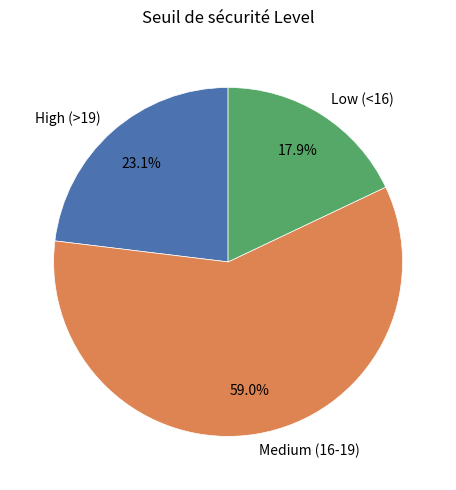

Rank the categories by value from lowest to highest.

Low (<16), High (>19), Medium (16-19)